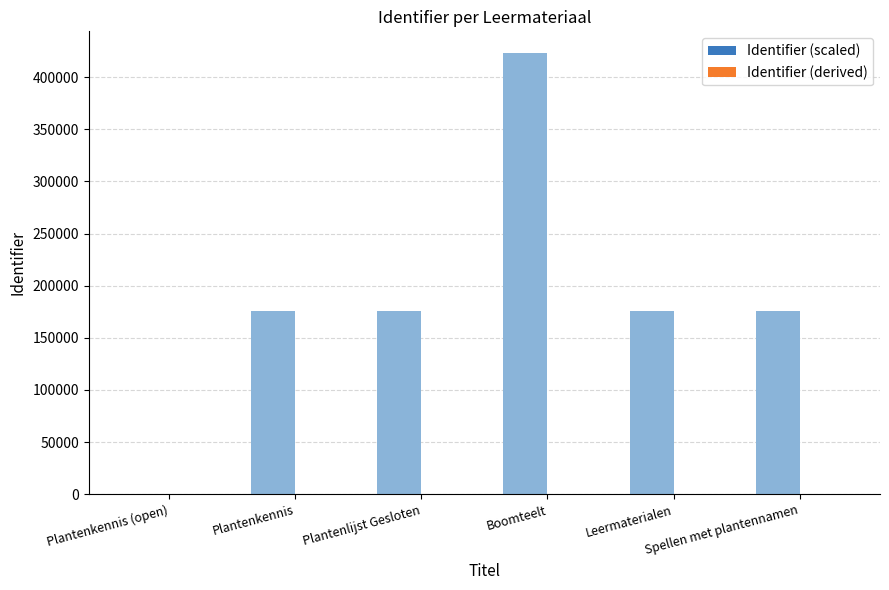

Which series has the widest spread of values?

Identifier (scaled)